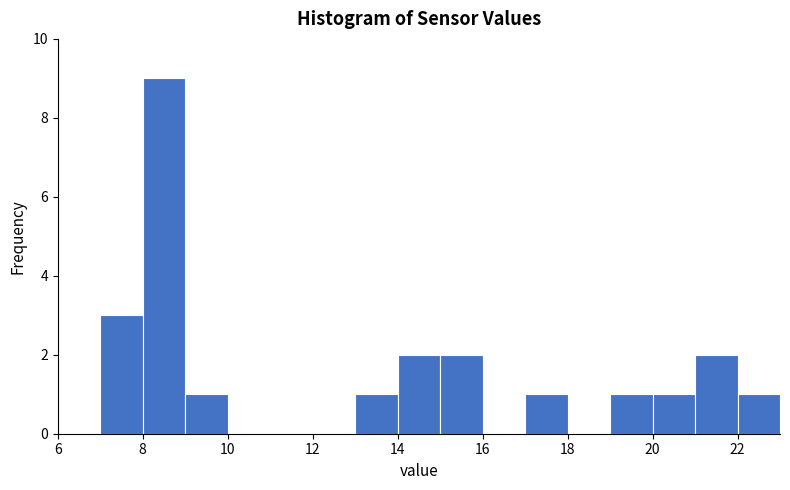

Over which range of the x-axis is the bar tallest?

8 to 9